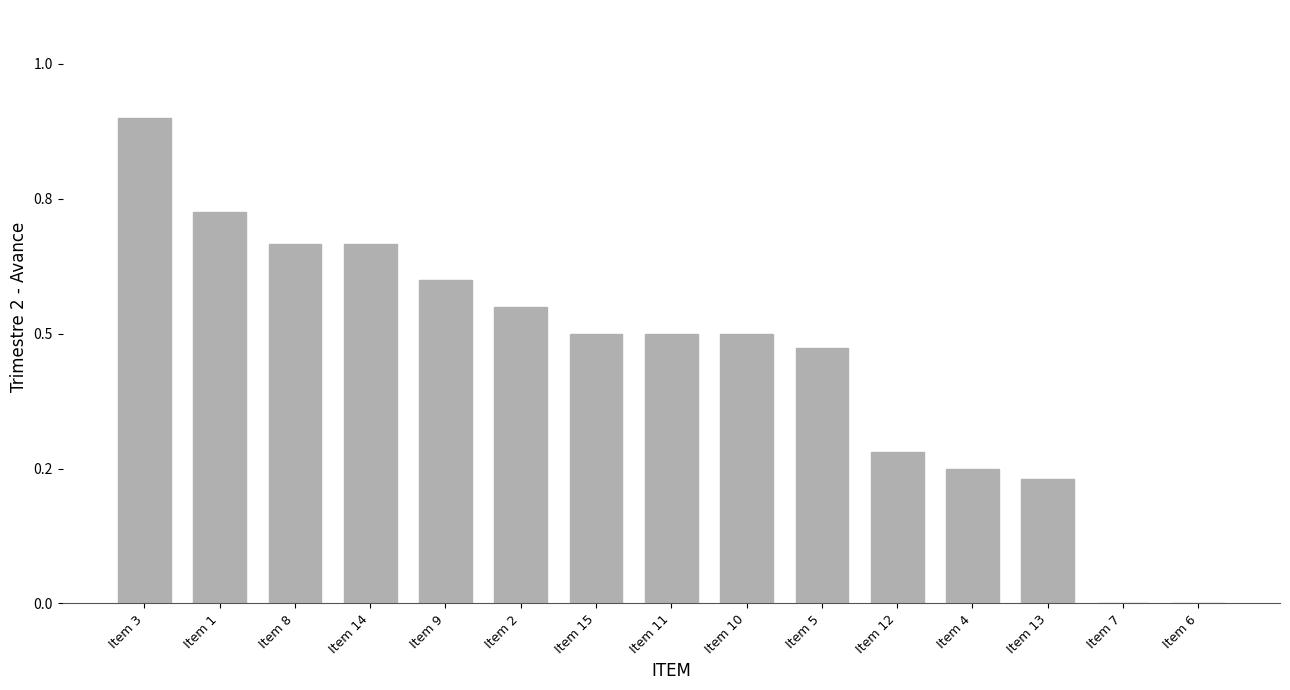

At which category does the chart reach its minimum across all series?

Item 7